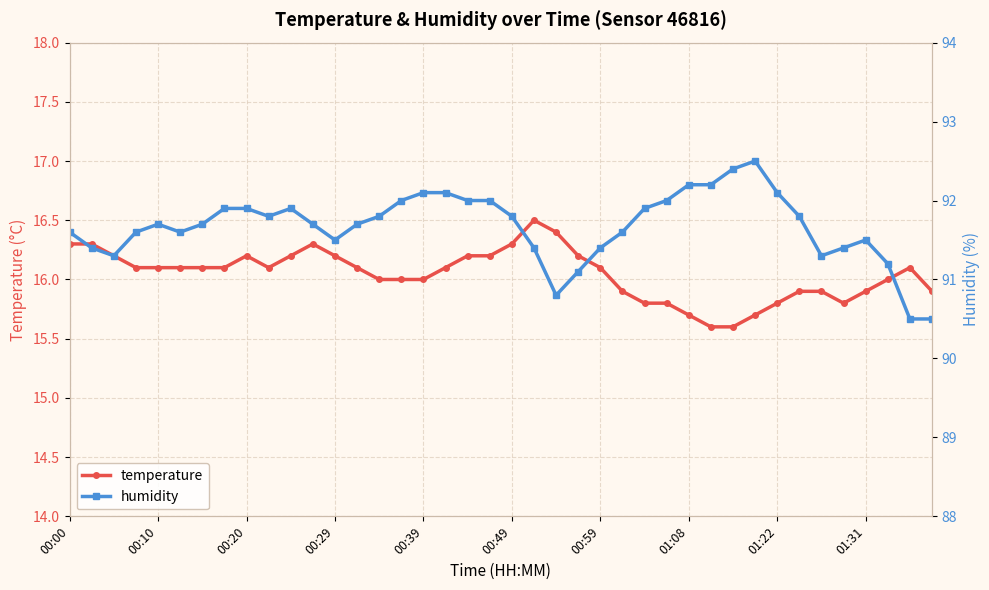

At which category is the sum across all series the highest?

18